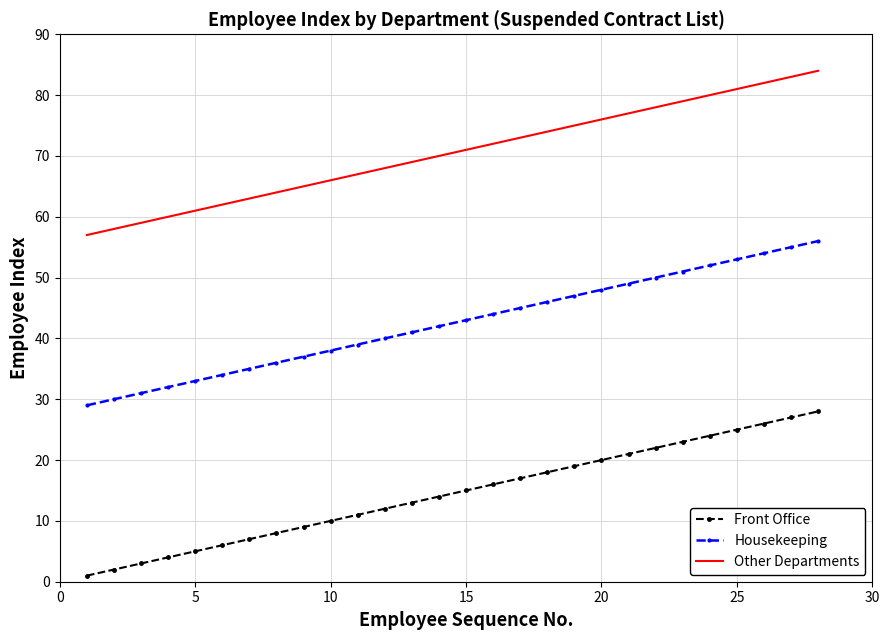

What is the greatest value displayed?

84